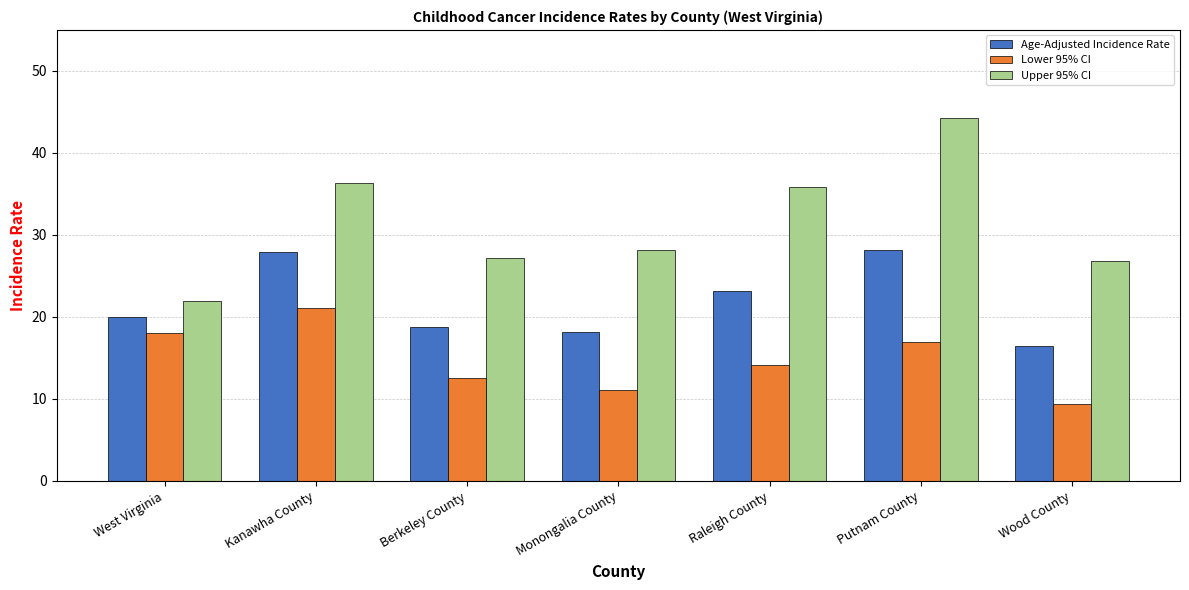

Which series has the largest range (max minus min)?

Upper 95% CI